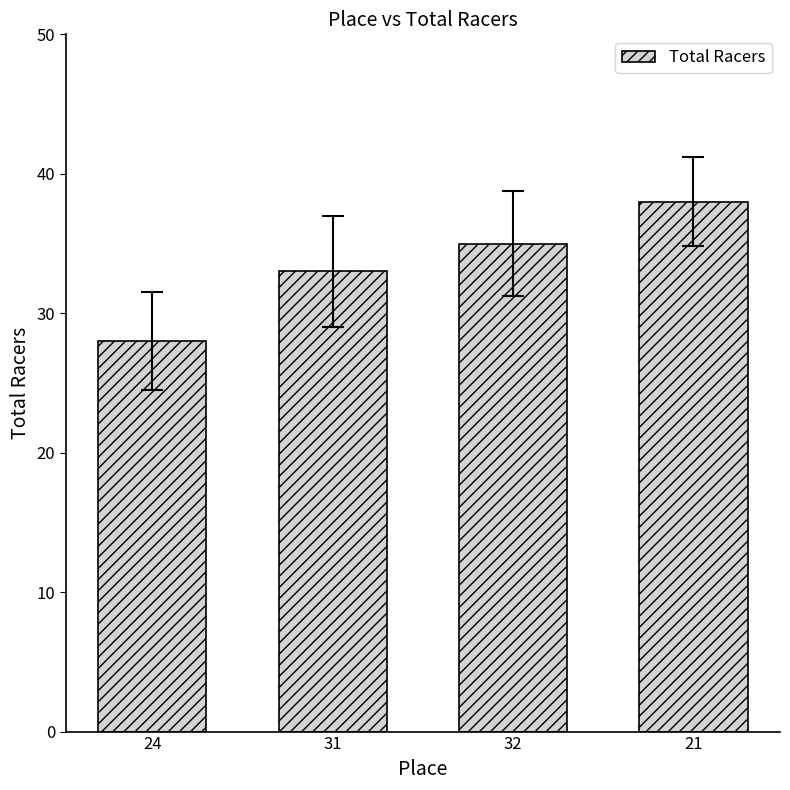

What is the sum of all values?

134